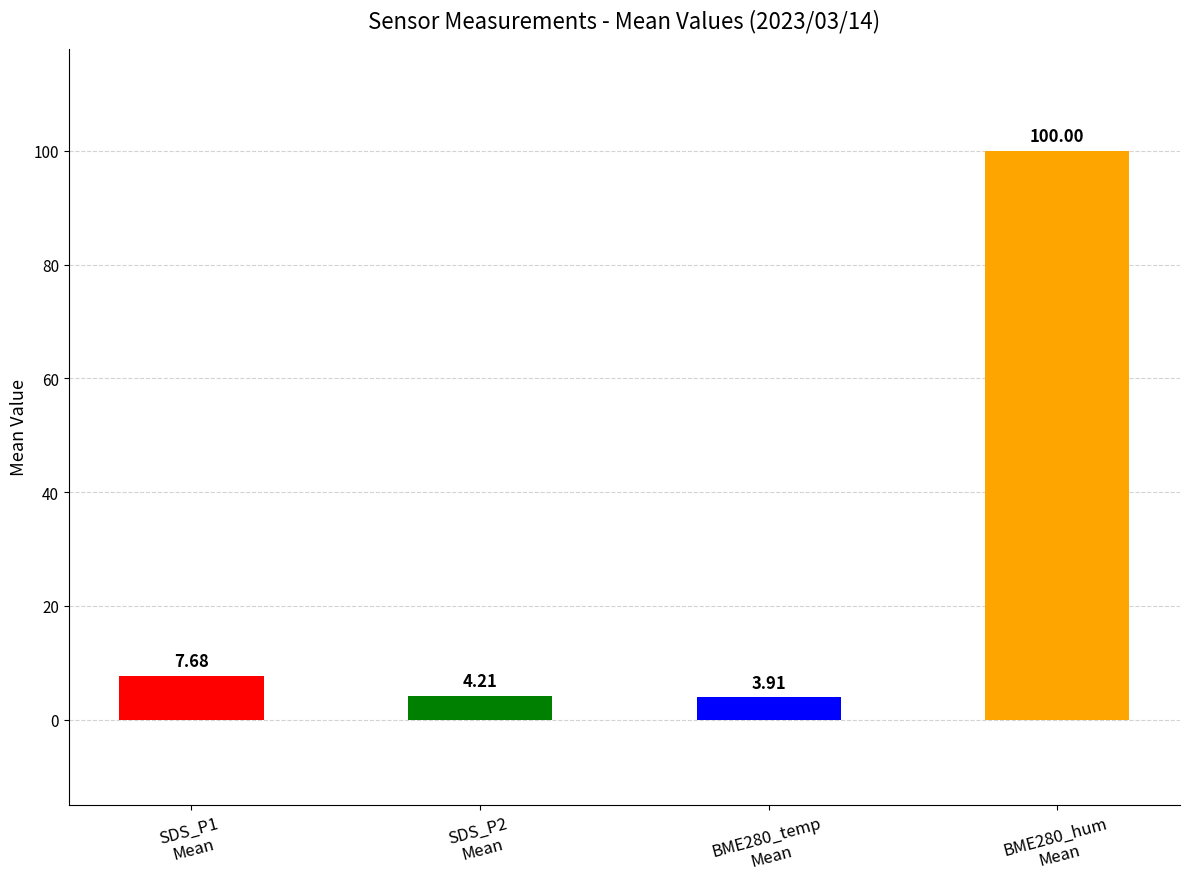

What is the minimum value shown in the chart?

3.9